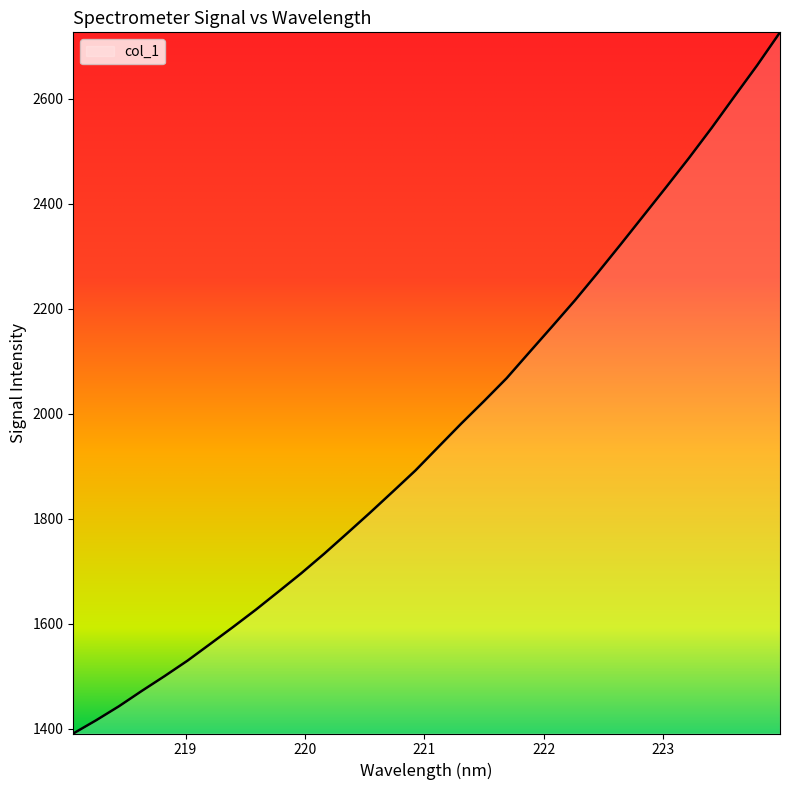

What is the smallest value displayed?

1391.4